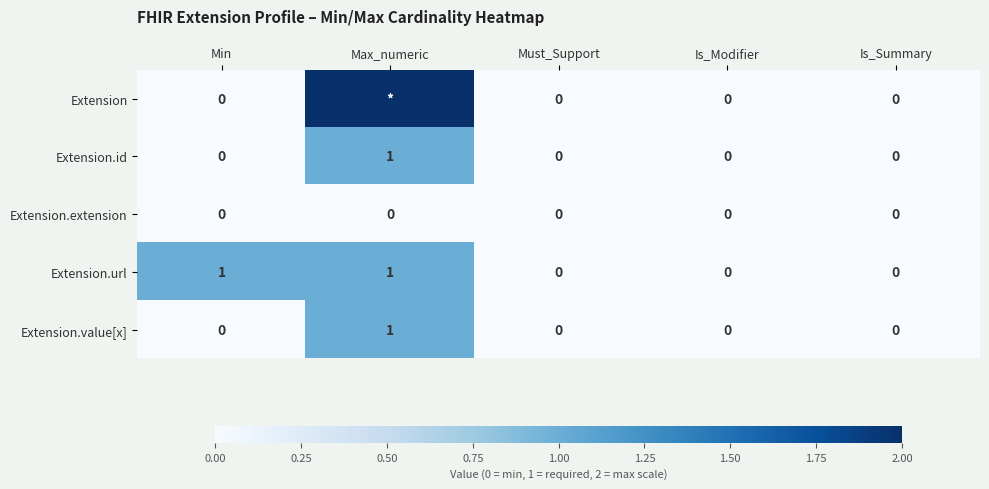

Which series changed the most between Min and Is_Modifier?

Extension.url